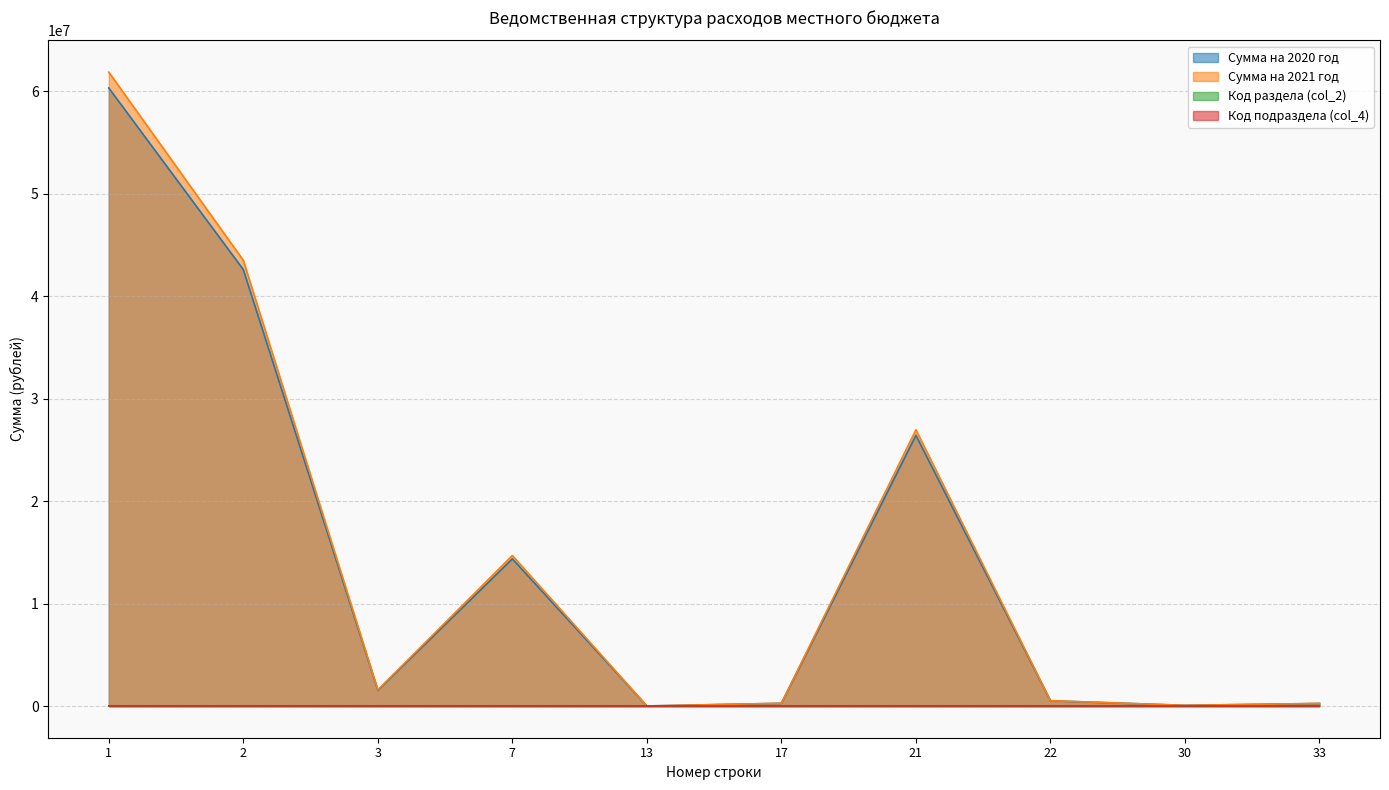

True or false: Код раздела (col_2) has more than 2 points higher than both neighbors.

False